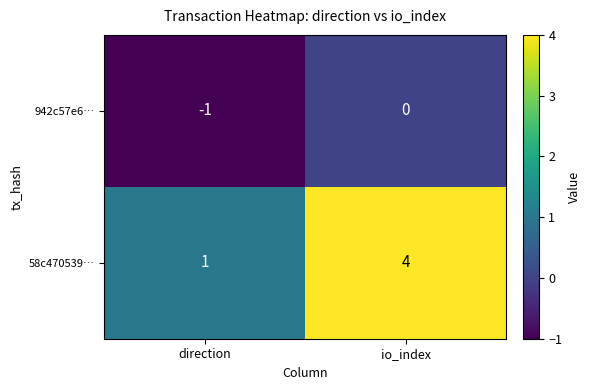

What is the maximum value for 58c470539…?

4